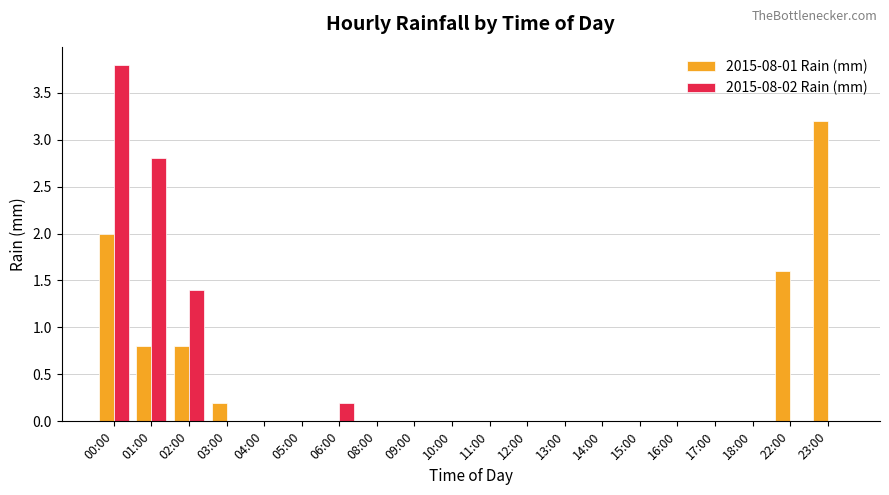

Reading right to left, what are all the values shown in this chart?

2015-08-01 Rain (mm): 3.2	1.6	0.0	0.0	0.0	0.0	0.0	0.0	0.0	0.0	0.0	0.0	0.0	0.0	0.0	0.0	0.2	0.8	0.8	2.0
2015-08-02 Rain (mm): 0.0	0.0	0.0	0.0	0.0	0.0	0.0	0.0	0.0	0.0	0.0	0.0	0.0	0.2	0.0	0.0	0.0	1.4	2.8	3.8